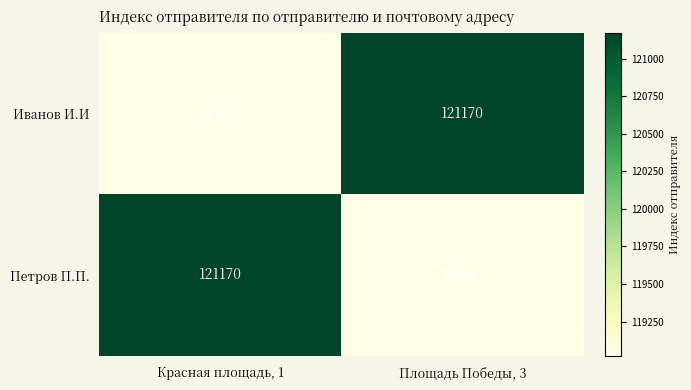

List the labels in order of Иванов И.И value, smallest first.

Красная площадь, 1, Площадь Победы, 3